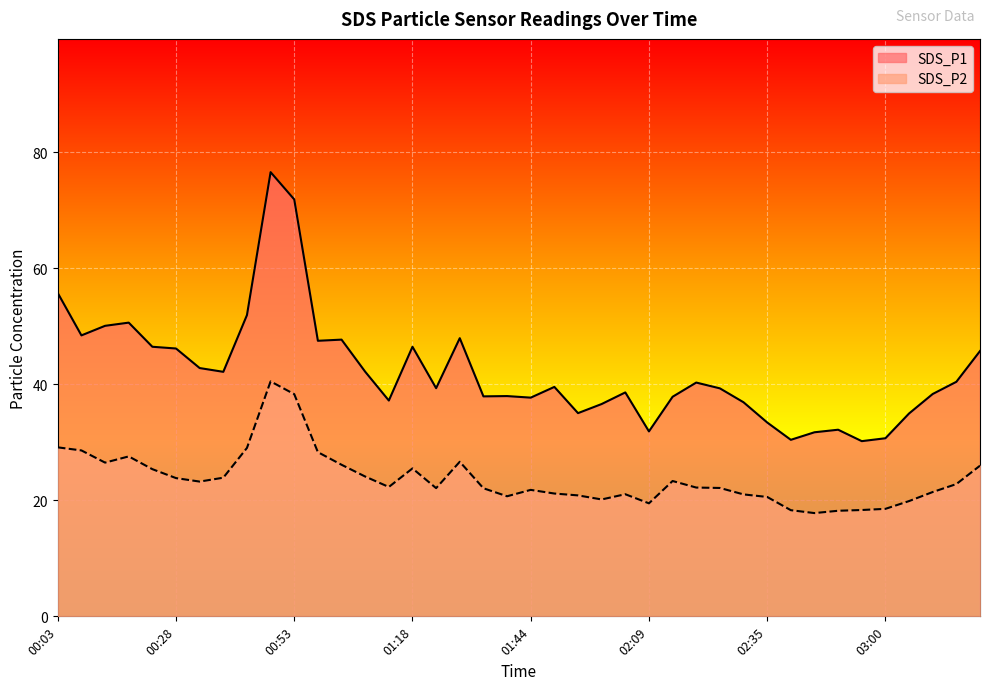

How many interior local peaks does the SDS_P1 series have?

10